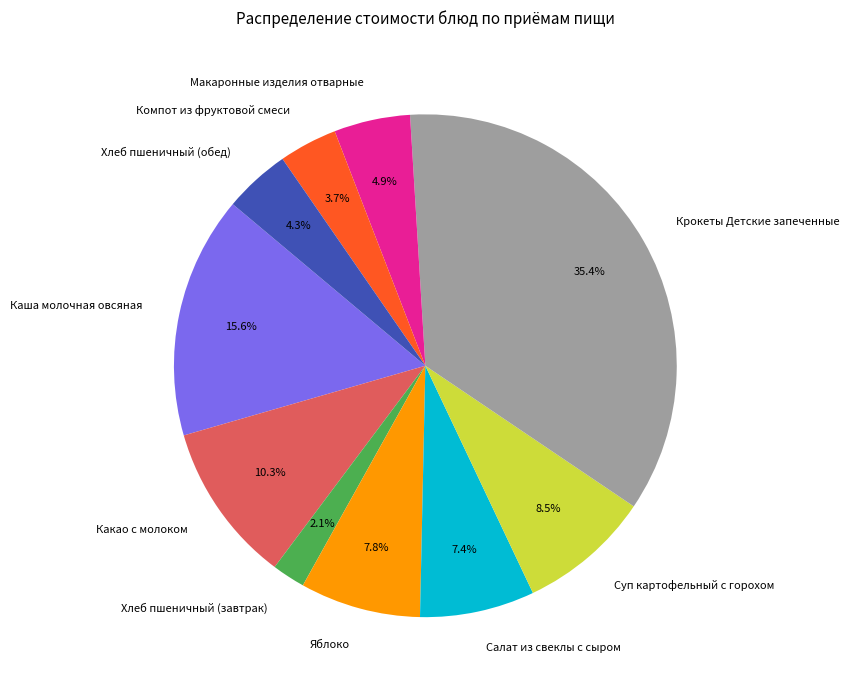

Which has a higher value, Какао с молоком or Яблоко?

Какао с молоком